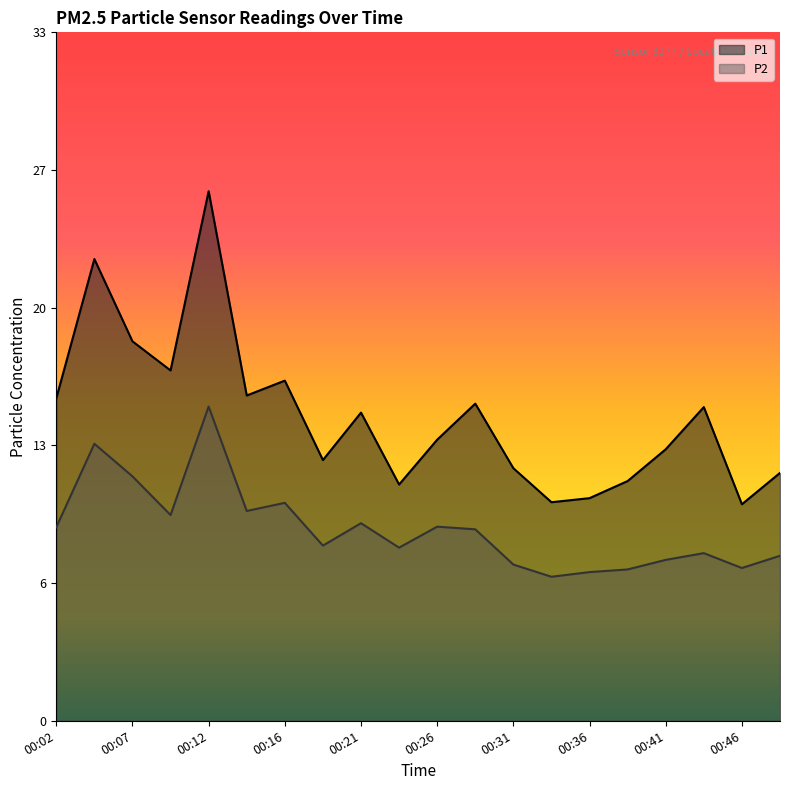

Rank the series by their average value, from lowest to highest.

P2, P1